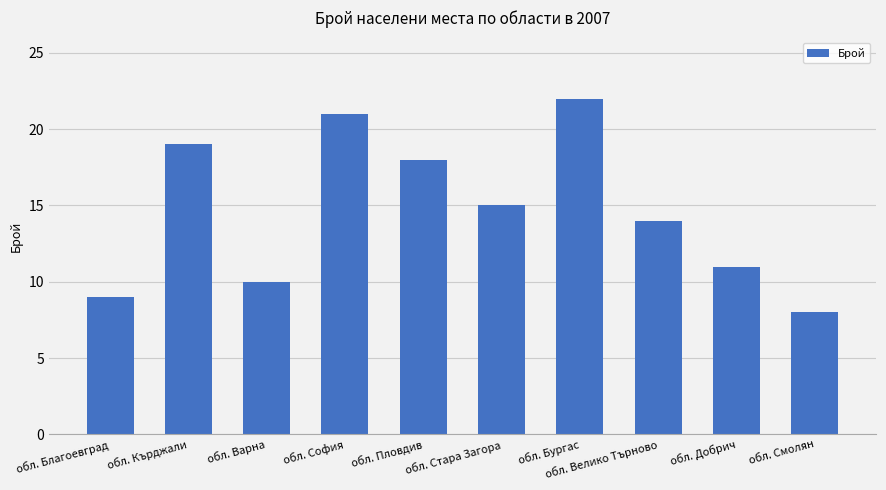

Reading left to right, what are all the values shown in this chart?

обл. Благоевград=9	обл. Кърджали=19	обл. Варна=10	обл. София=21	обл. Пловдив=18	обл. Стара Загора=15	обл. Бургас=22	обл. Велико Търново=14	обл. Добрич=11	обл. Смолян=8